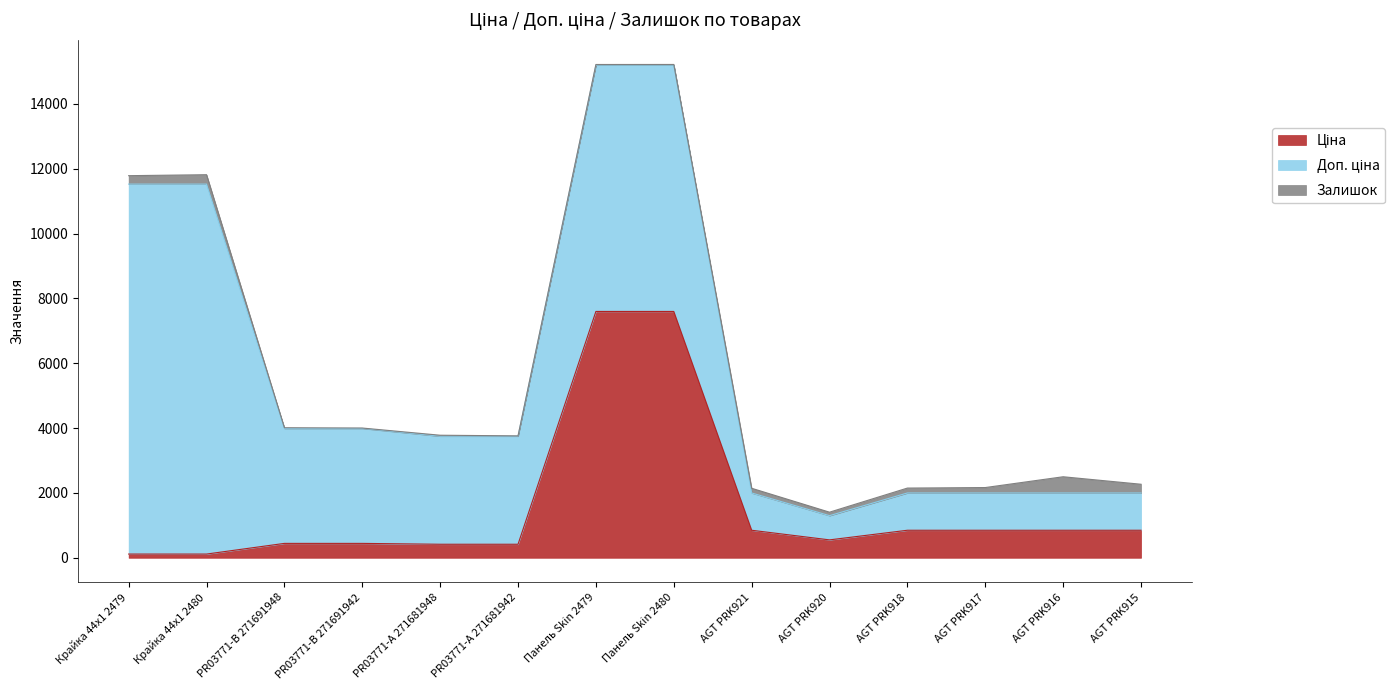

The value of Залишок at Панель Skin 2479 is 13.6. True or false?

False